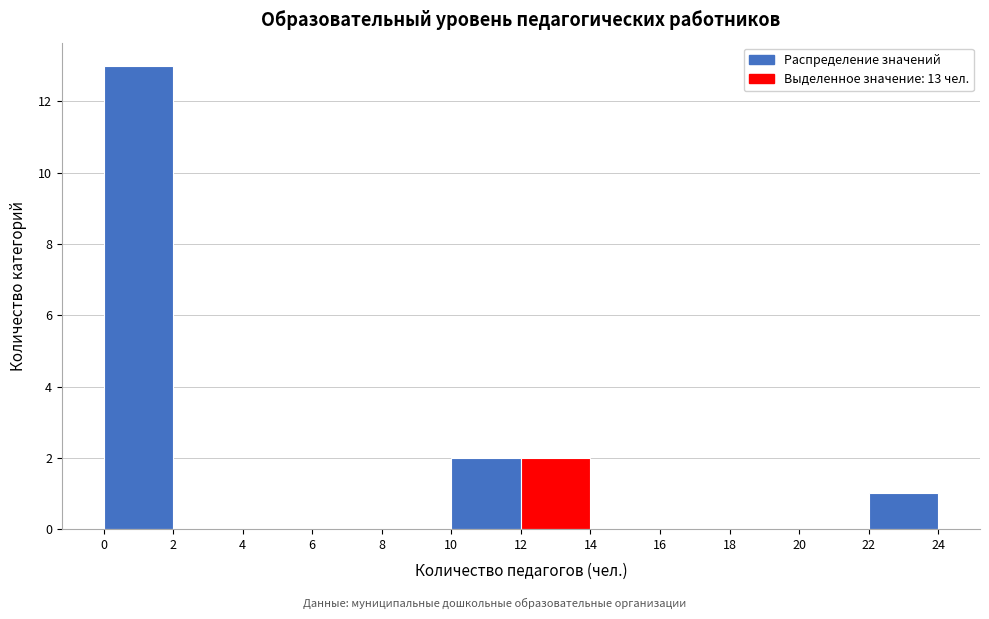

Which range on the x-axis has the tallest bar?

0 to 2